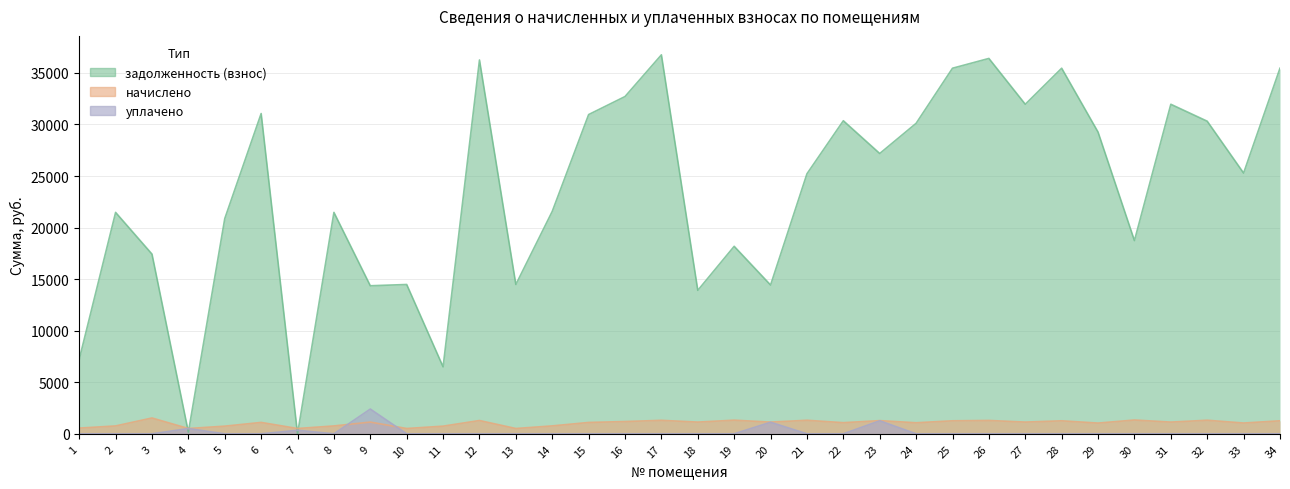

The value of начислено at 3 is 1534.5. True or false?

True